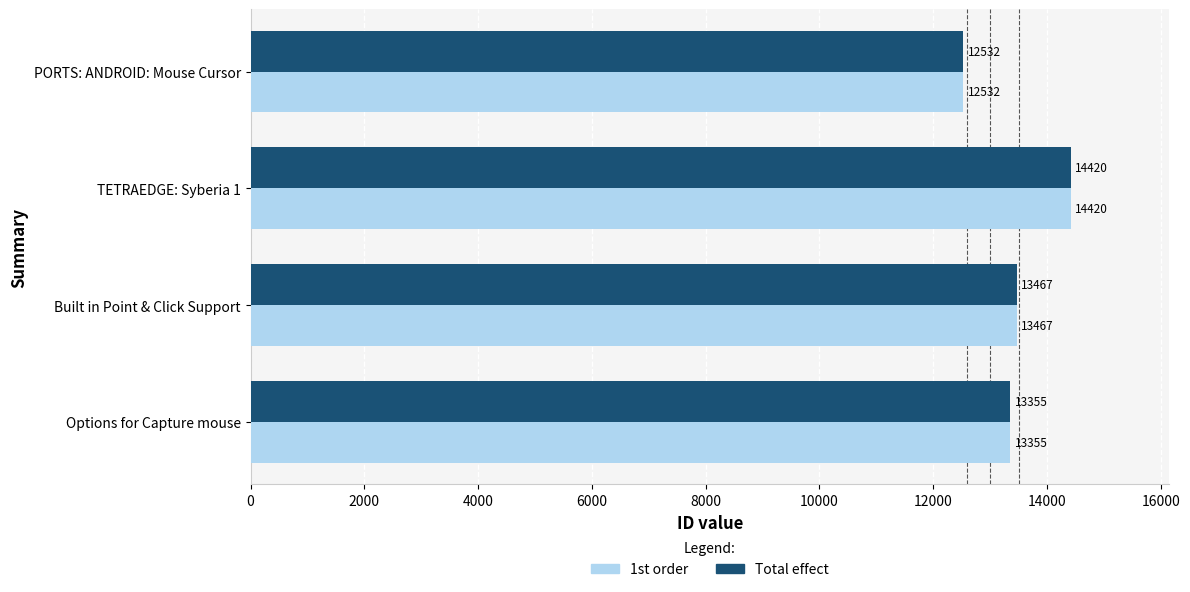

Is it true that Total effect equals 13355 at Options for Capture mouse?

True